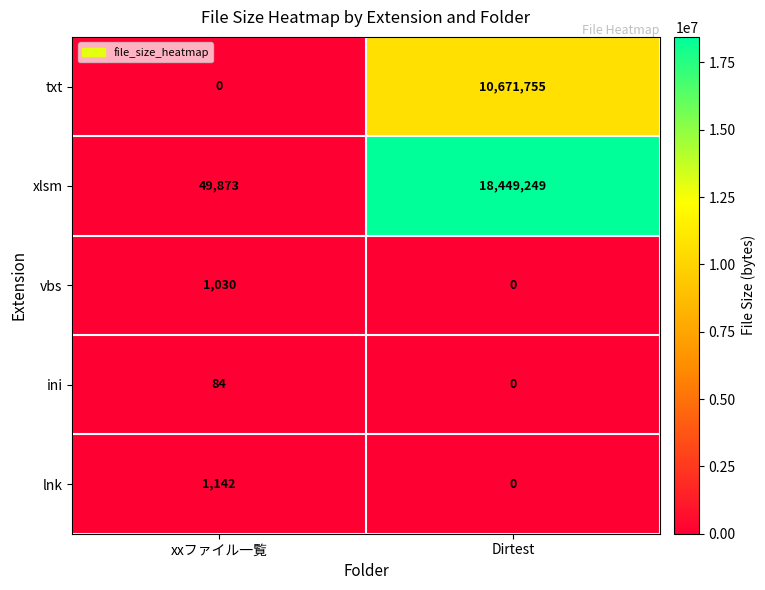

Which series has the largest range (max minus min)?

xlsm